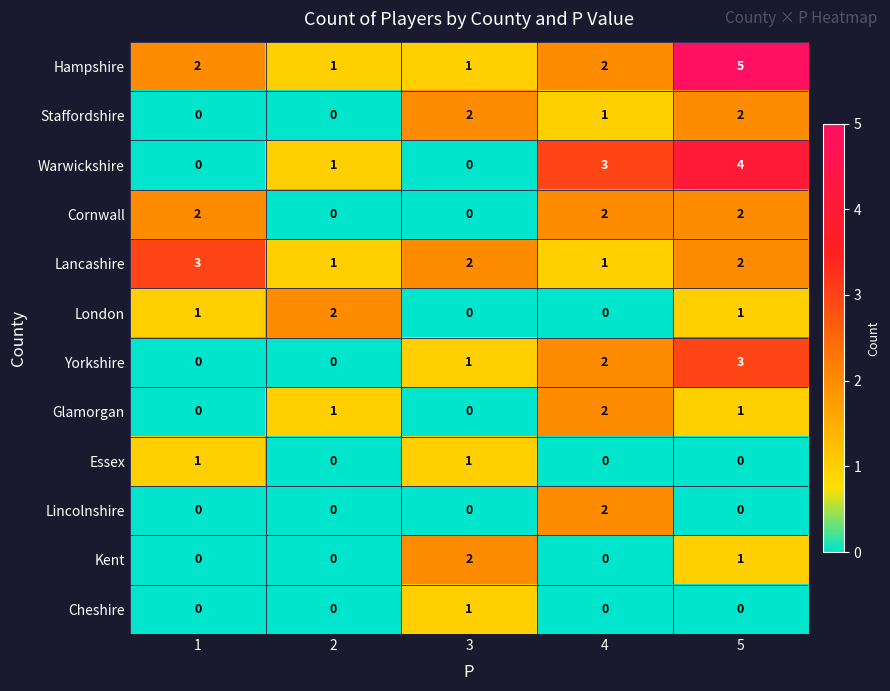

Count the number of categories in the chart.

5